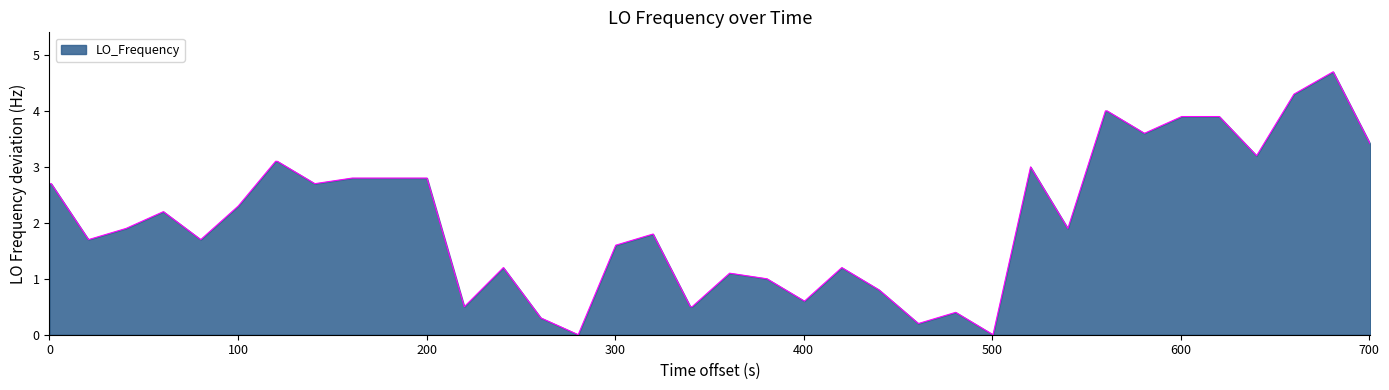

What is the maximum value shown in the chart?

4.7